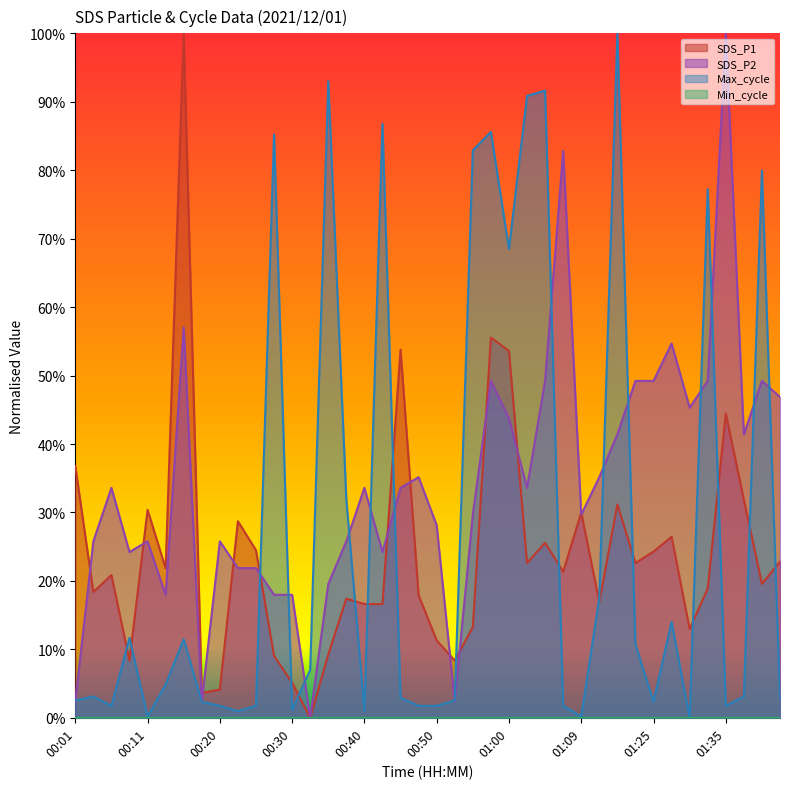

What is the difference between the Max_cycle values at 00:38 and 01:09?

0.3